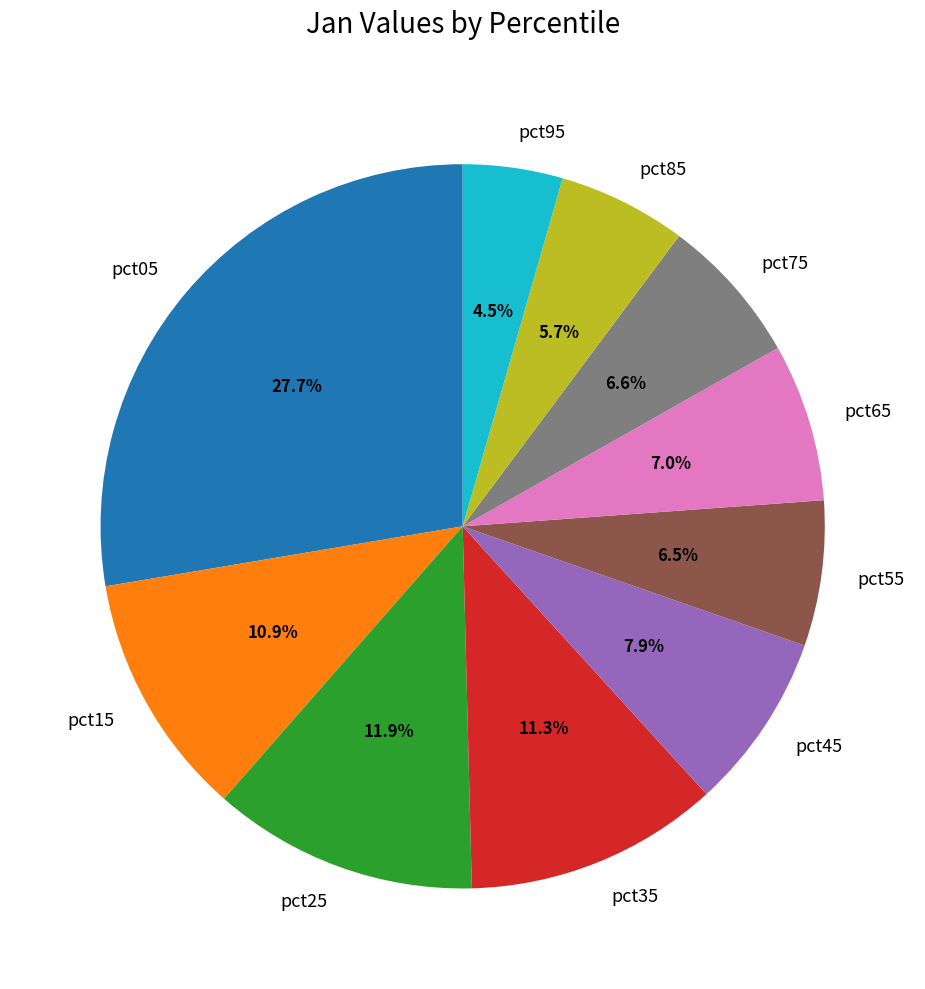

To the nearest percent, what portion does pct75 represent?

7%